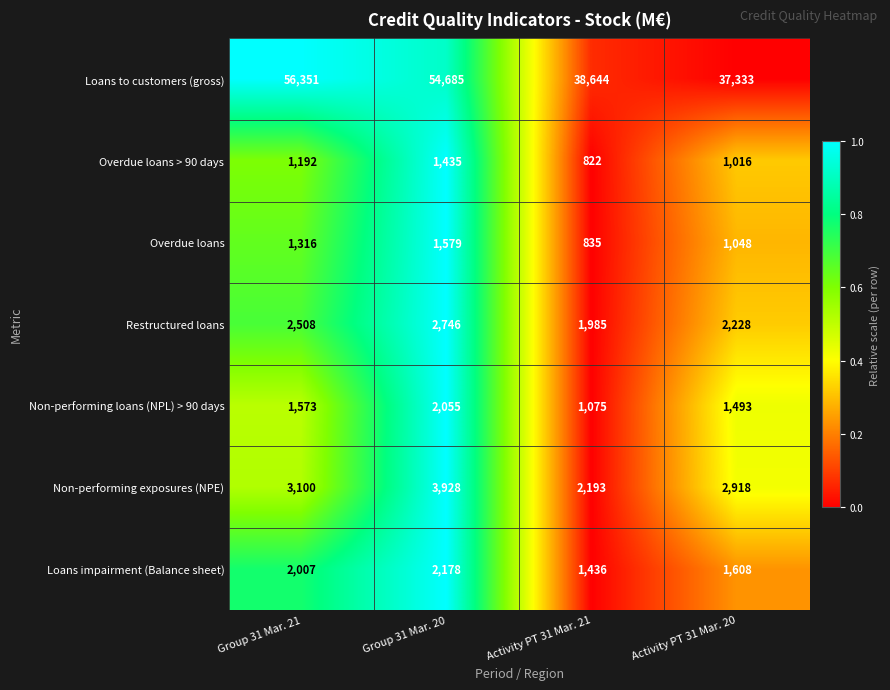

What is the average value of the Non-performing loans (NPL) > 90 days series?

1549